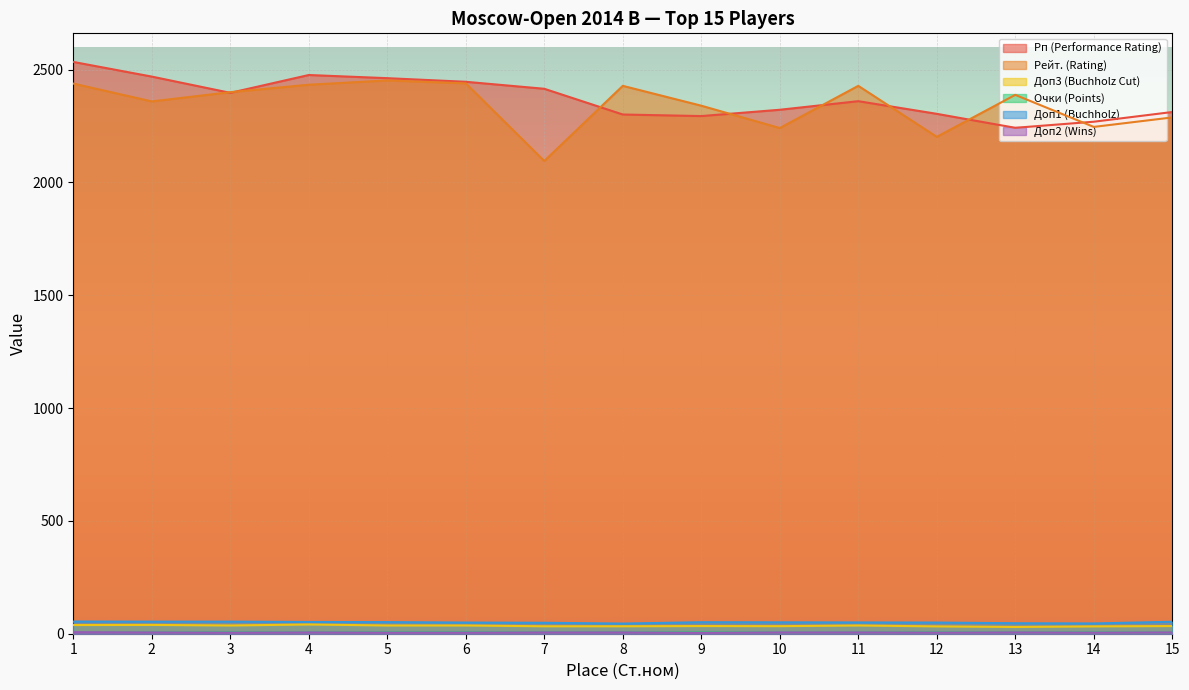

What is the difference between the Очки (Points) values at 11 and 7?

0.5